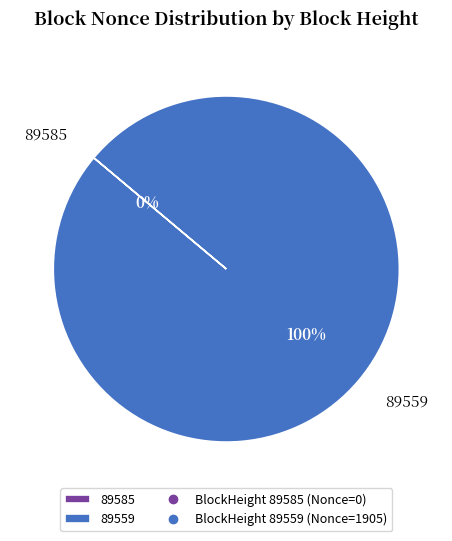

How many slices are in this pie chart?

2